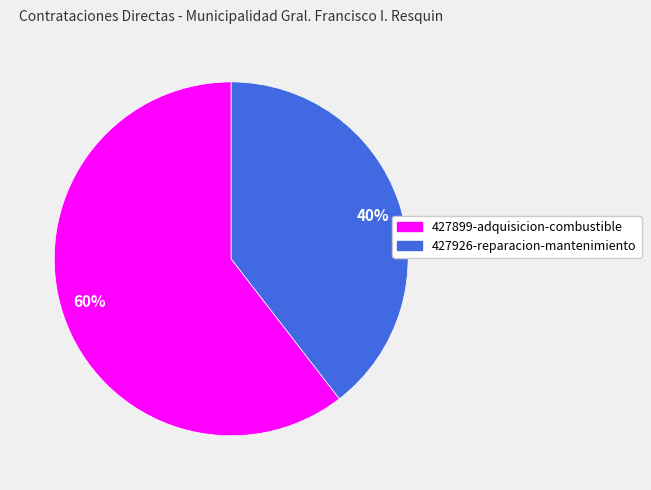

The 427926-reparacion-mantenimiento slice represents 27% of the pie. True or false?

False